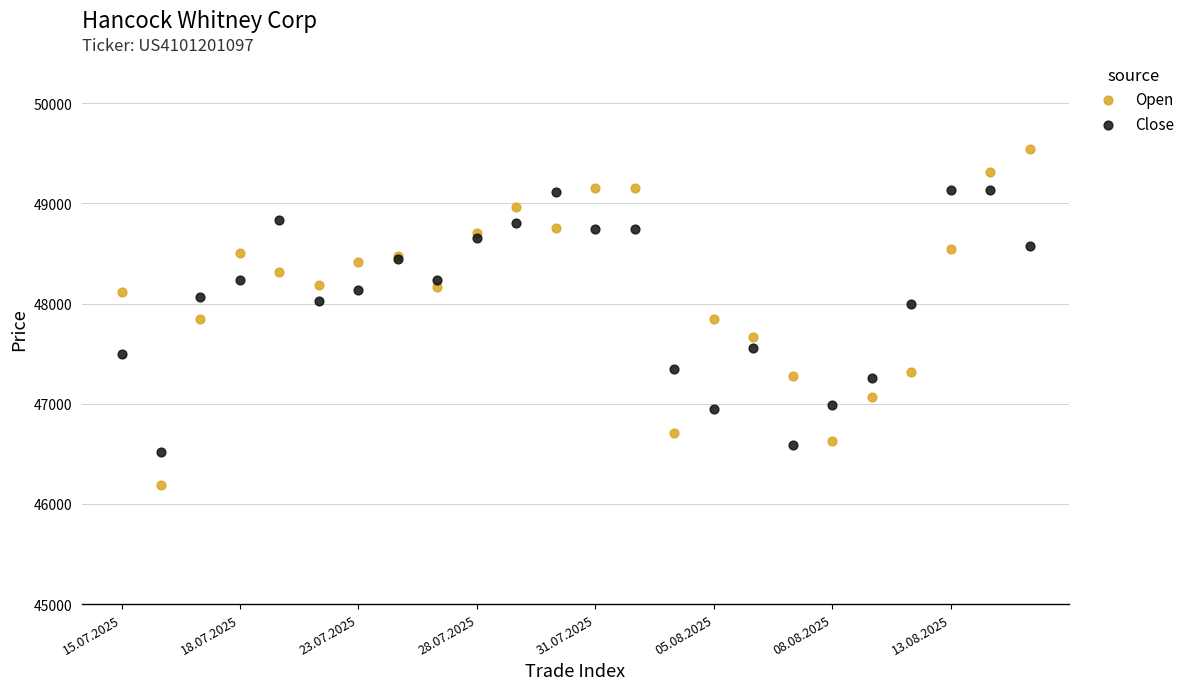

Which series has the largest Y range (max minus min)?

Open